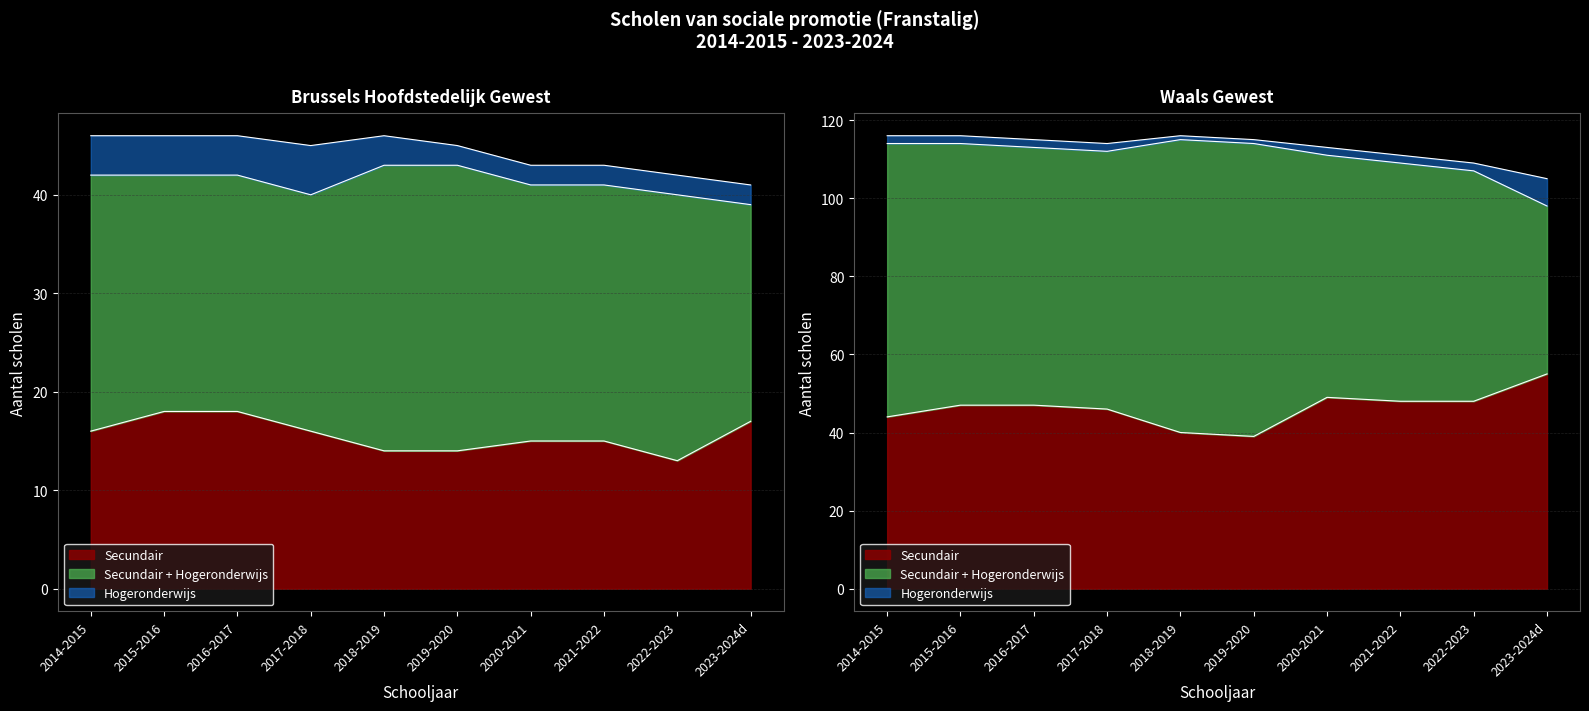

Which category has the highest value across all series?

2018-2019